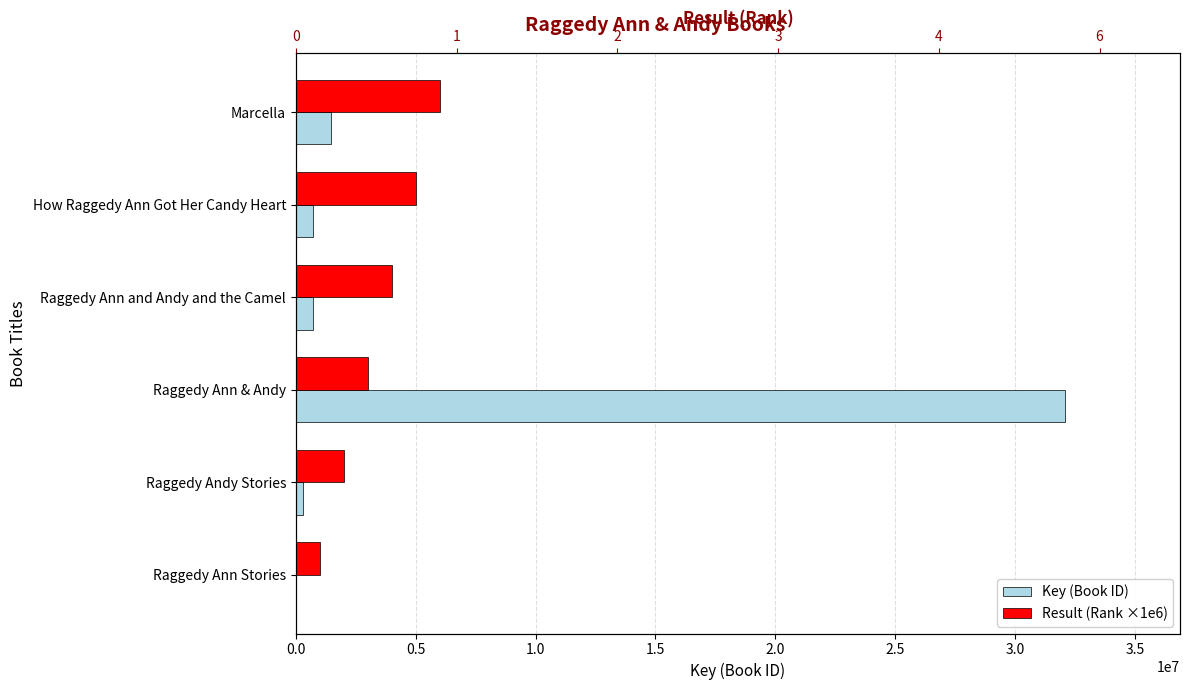

Does the chart contain stacked bars?

No